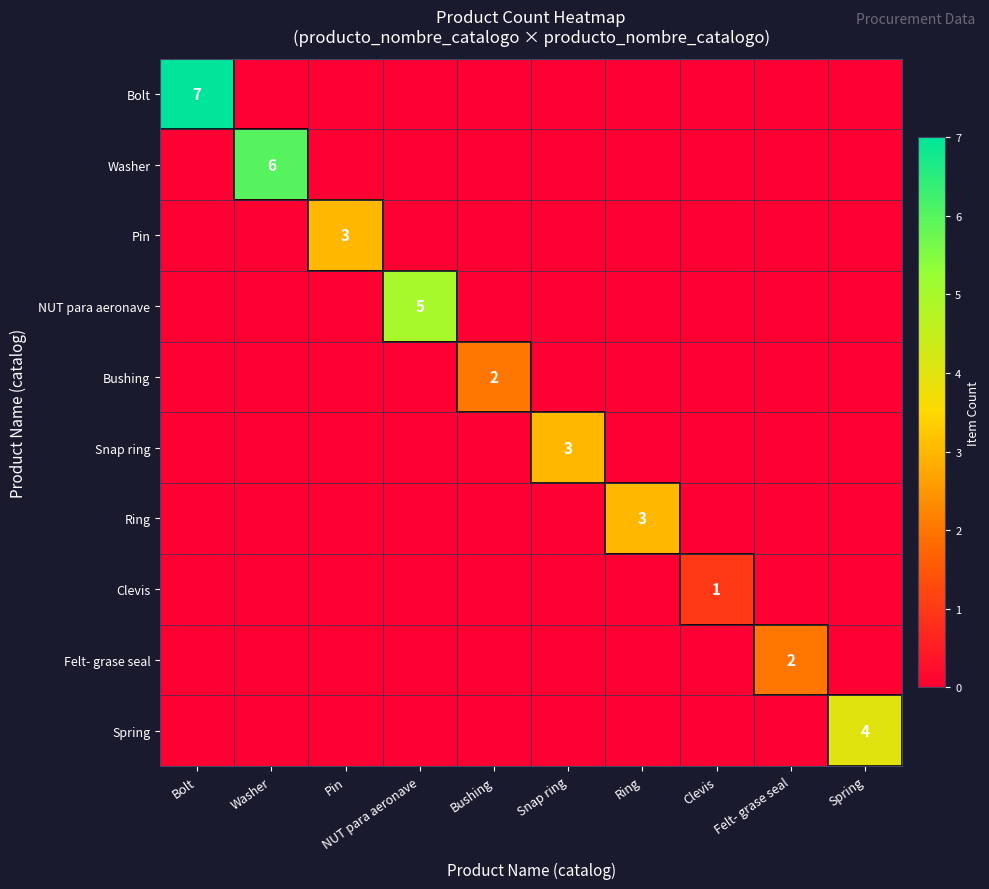

At which category is the sum across all series the highest?

Bolt